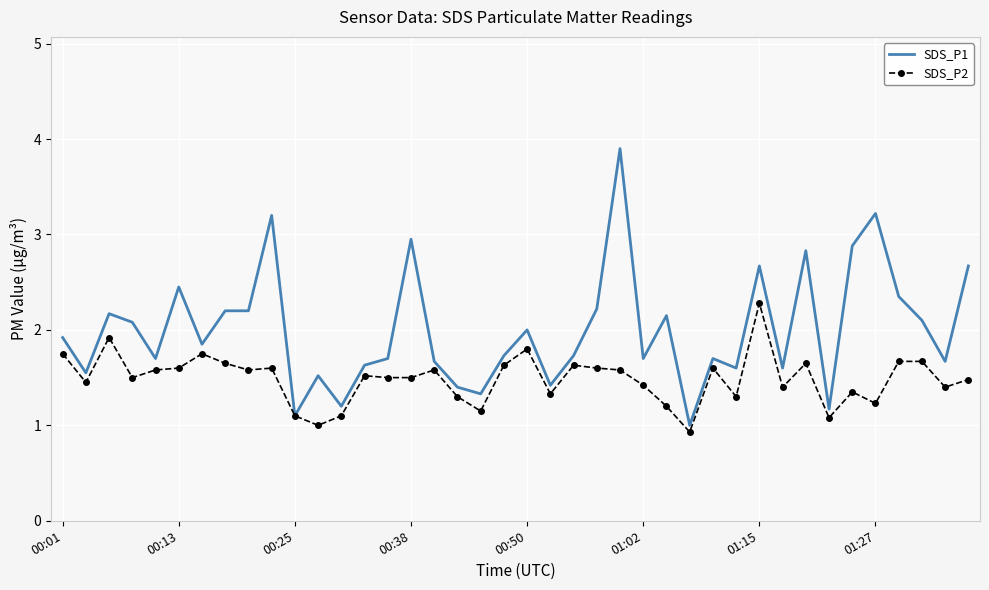

List the series in order of their peak value, lowest first.

SDS_P2, SDS_P1